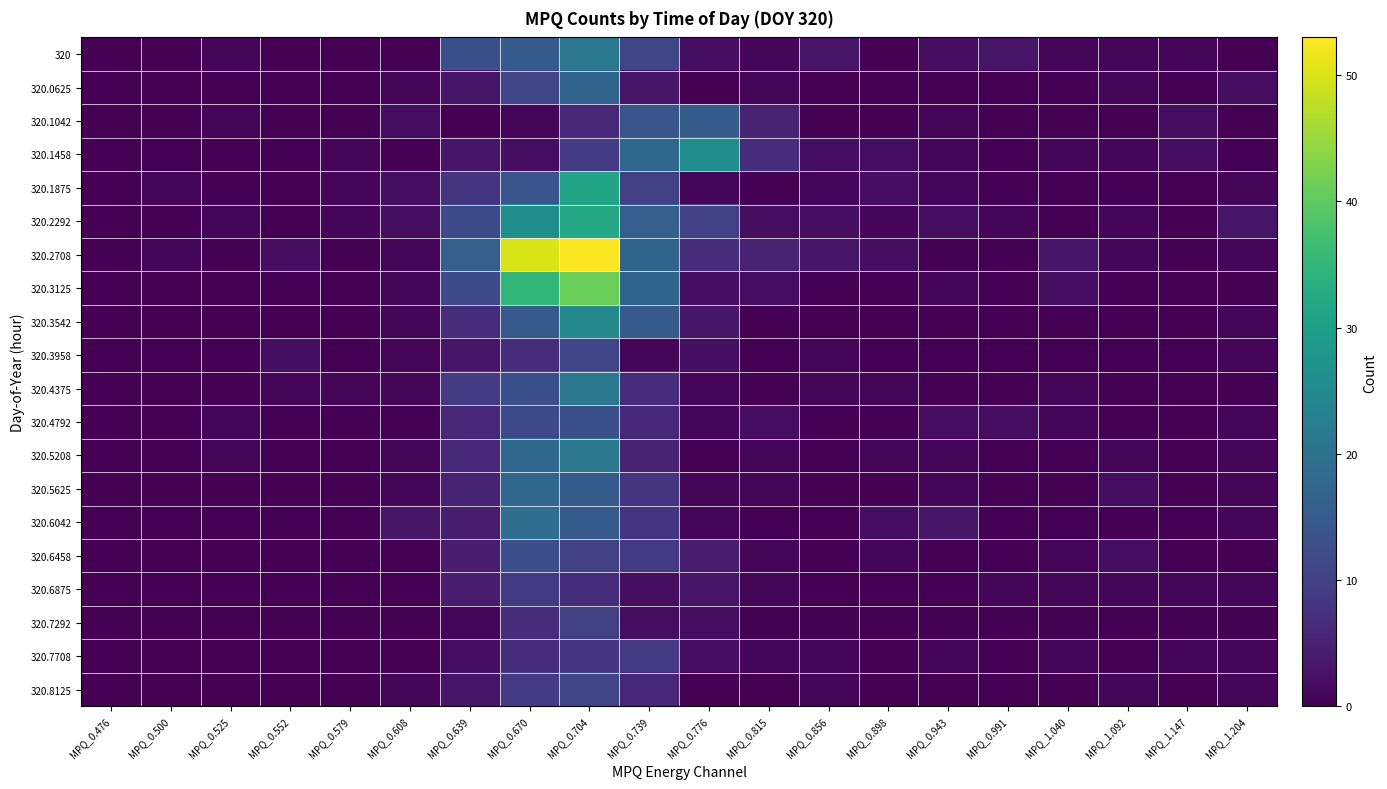

What is the total value across all series at MPQ_0.552?

5